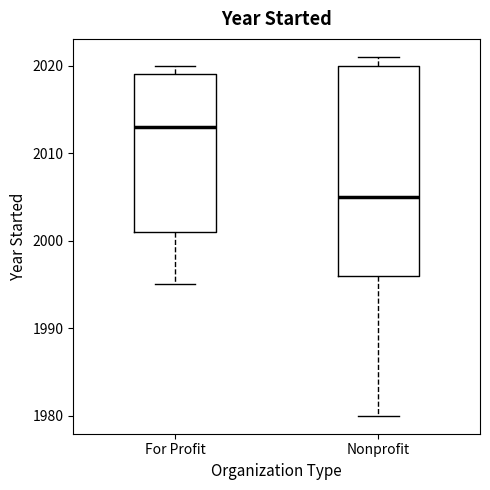

Which box has the lowest median line?

Nonprofit